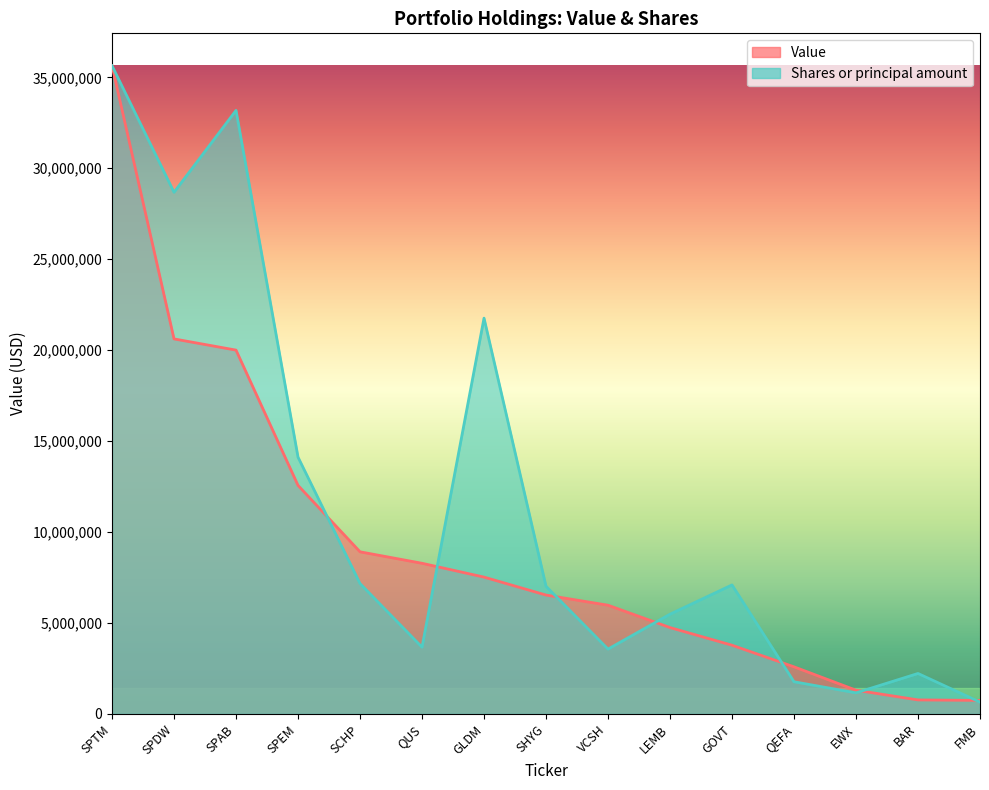

Which label corresponds to the smallest value in the chart?

FMB